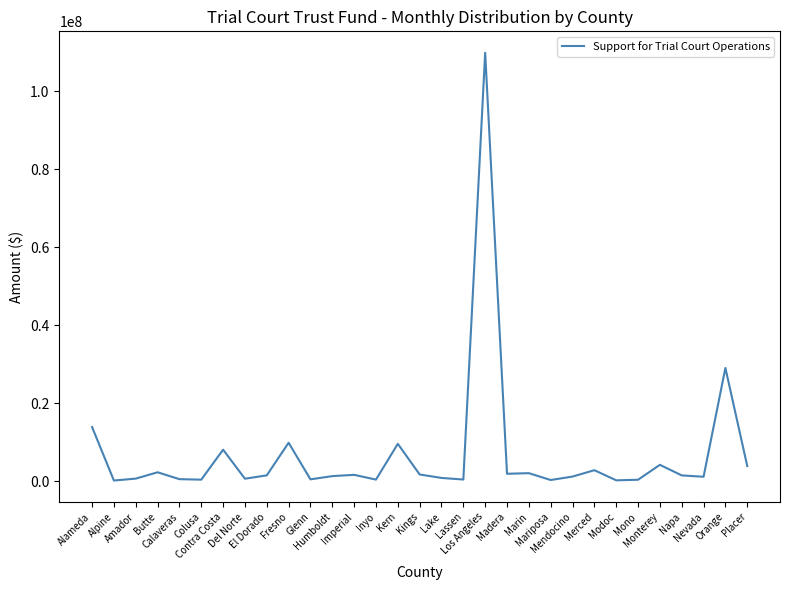

What is the approximate value at Colusa?

375040.3